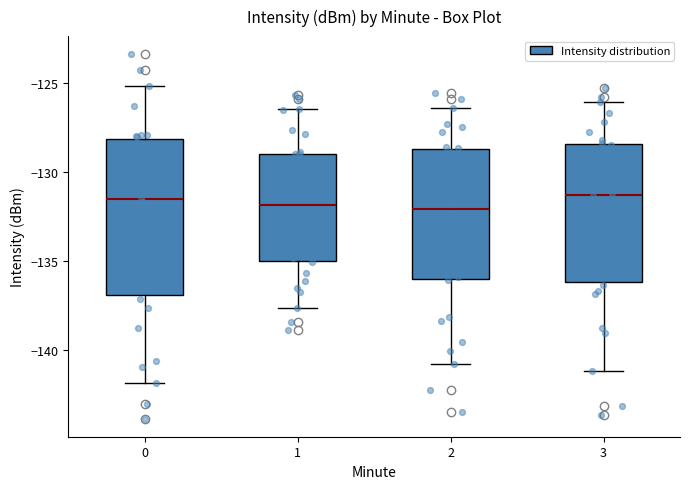

Reading left to right, read every box against the y-axis: the position of its median line, the range the box covers, and the ends of its whiskers. The values are not printed on the chart, so give them approximately, as read against the axis.

0: median -131.5, box -137.0 to -128.0, whiskers -142.0 to -125.0
1: median -132.0, box -135.0 to -129.0, whiskers -137.5 to -126.5
2: median -132.0, box -136.0 to -128.5, whiskers -141.0 to -126.5
3: median -131.5, box -136.0 to -128.5, whiskers -141.0 to -126.0